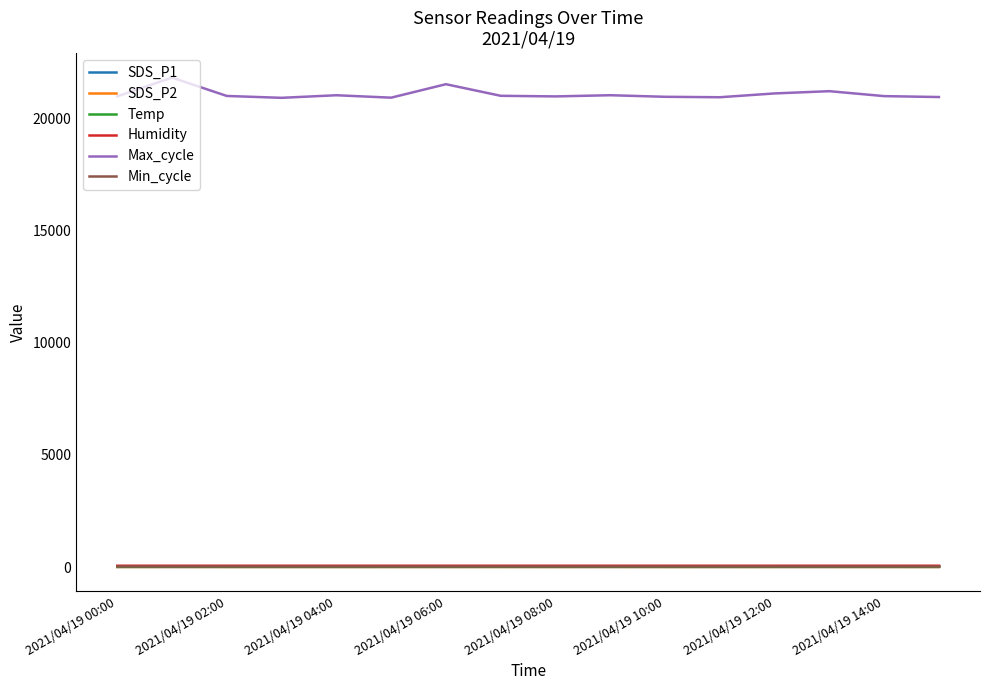

What is the maximum value for Max_cycle?

21805.0